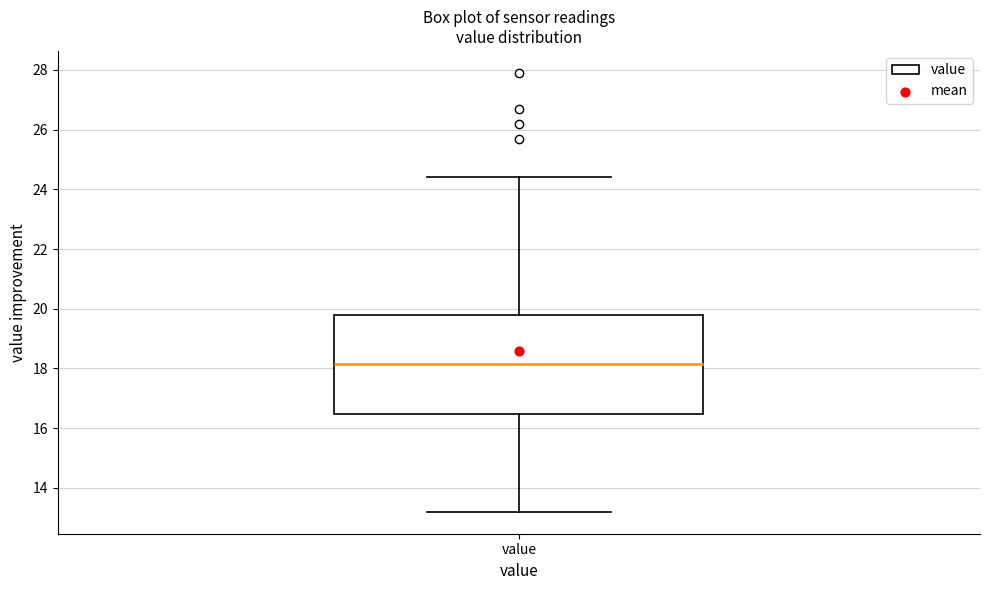

Read this box plot against the y-axis: the position of the median line, the range covered by the box, and the ends of both whiskers. The values are not printed on the chart, so give them approximately, as read against the axis.

median 18.2, box 16.4 to 19.8, whiskers 13.2 to 24.4